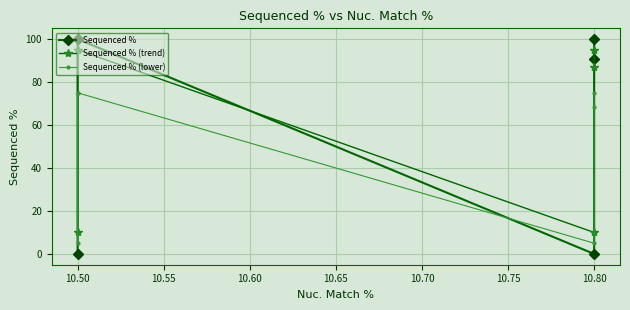

What is the difference between the second highest and second lowest values in the Sequenced % (trend) series?

85.0